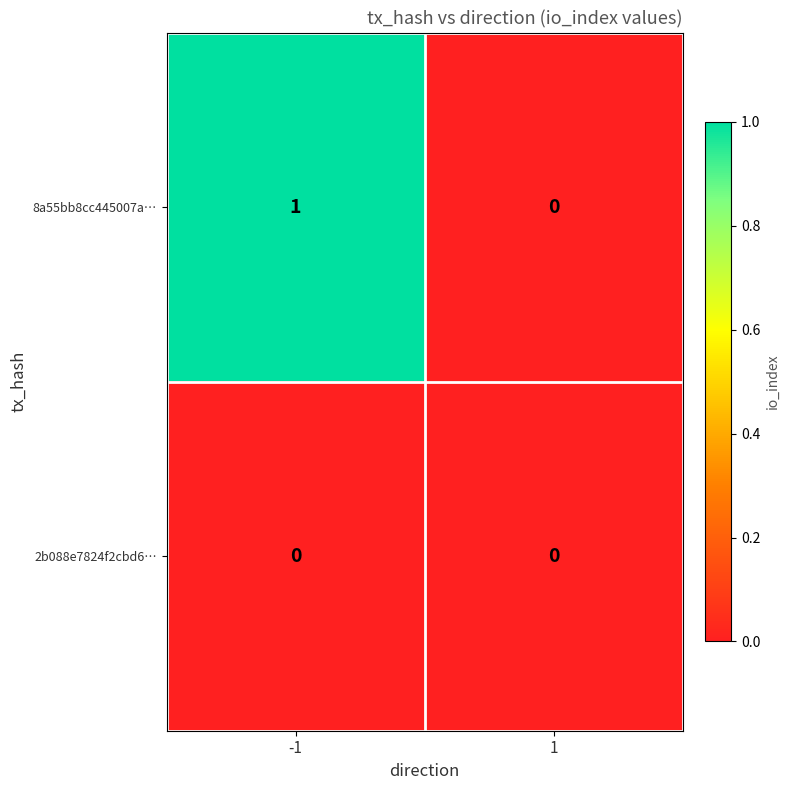

Which series has the largest total across all categories?

8a55bb8cc445007a…